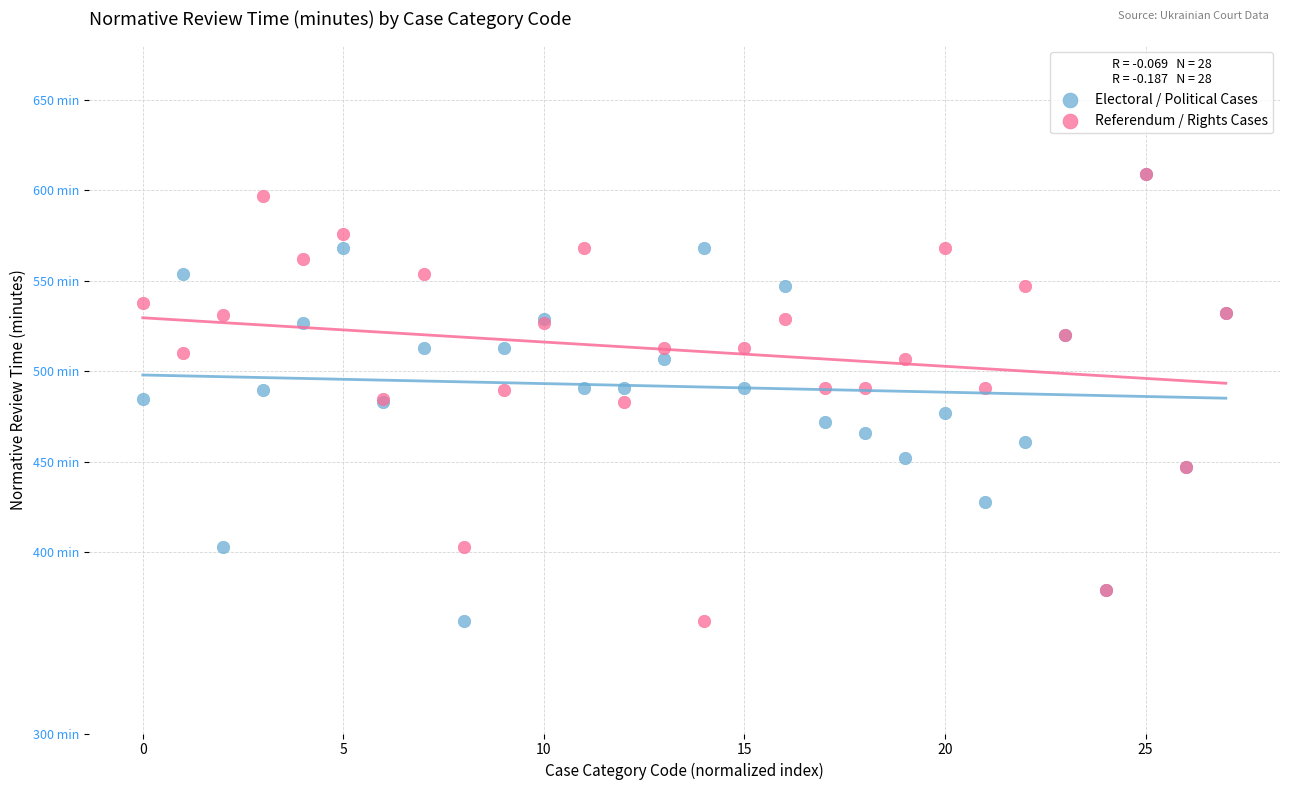

What are all the series names shown in the legend?

Electoral / Political Cases, Referendum / Rights Cases